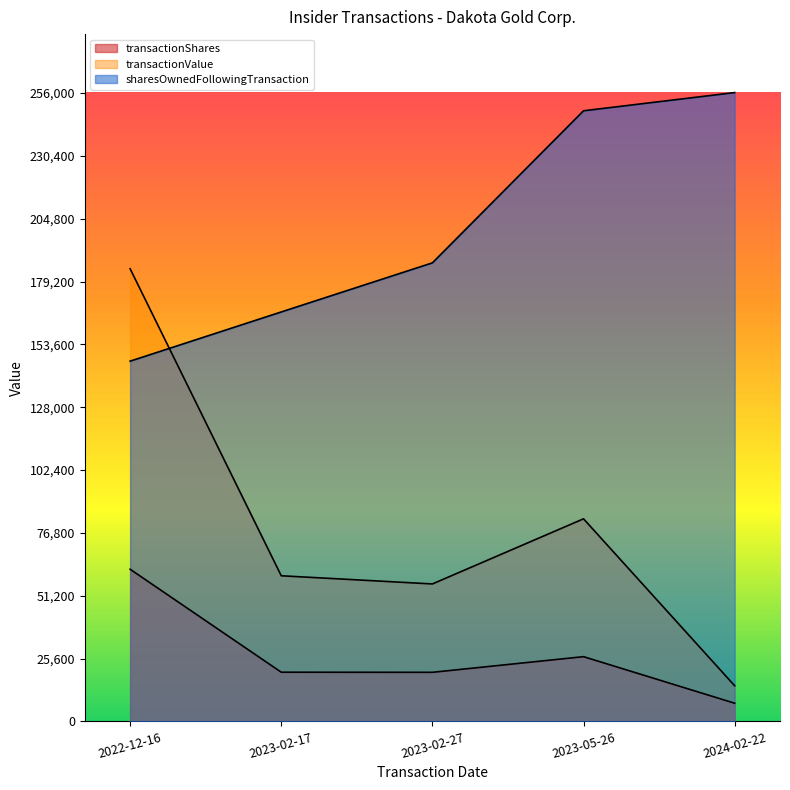

Reading left to right, extract all data points from this chart.

transactionShares: 2022-12-16=61995	2023-02-17=20044	2023-02-27=20000	2023-05-26=26373	2024-02-22=7410
transactionValue: 2022-12-16=184405	2023-02-17=59332	2023-02-27=56000	2023-05-26=82534	2024-02-22=14521
sharesOwnedFollowingTransaction: 2022-12-16=146765	2023-02-17=166809	2023-02-27=186809	2023-05-26=248769	2024-02-22=256179